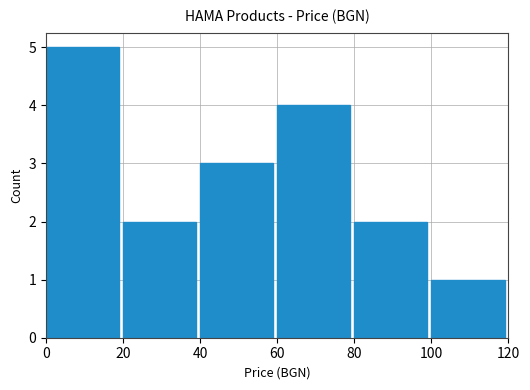

Reading left to right, extract all data points from this chart.

5	2	3	4	2	1